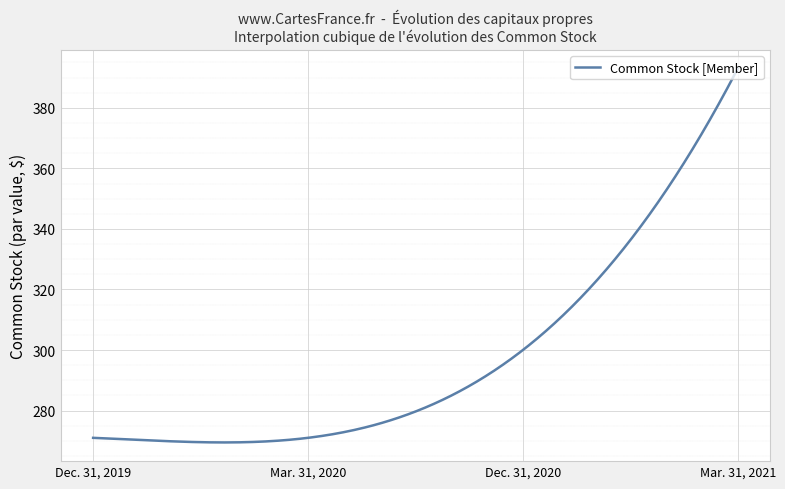

What is the greatest value displayed?

393.0